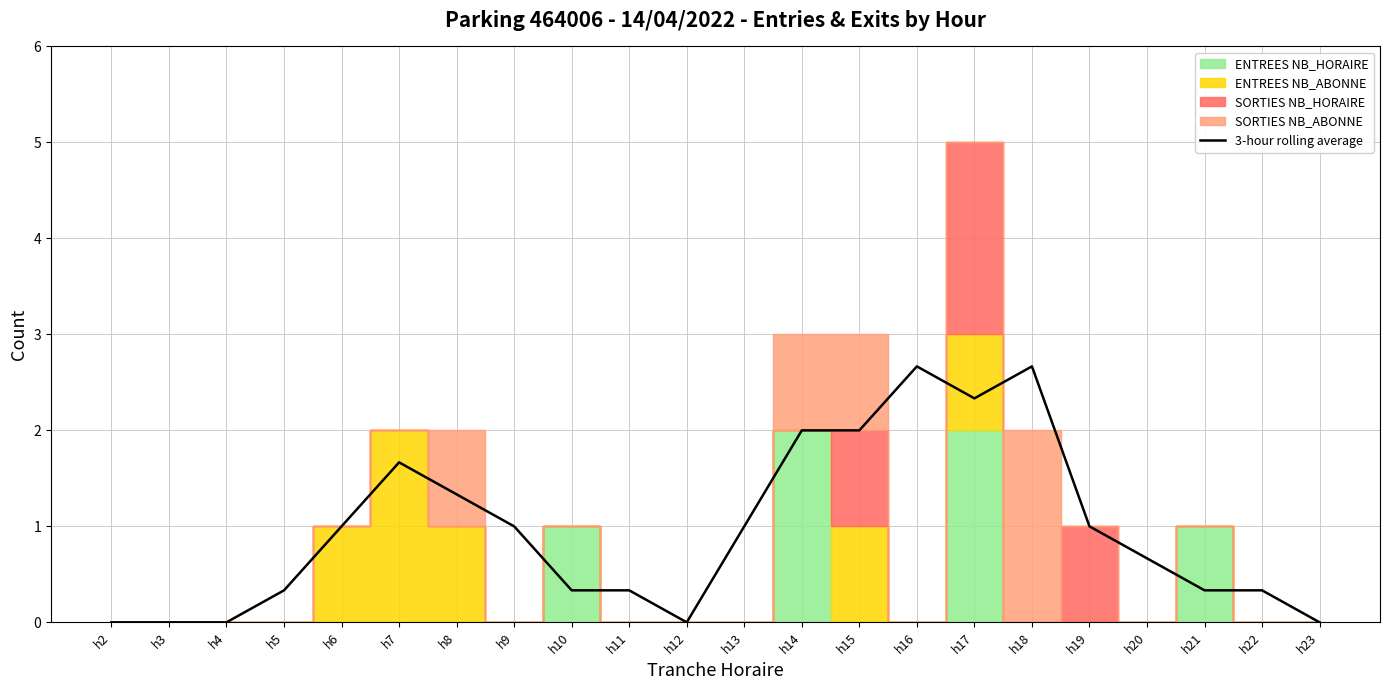

Count the values in the range 0 to 1.

15